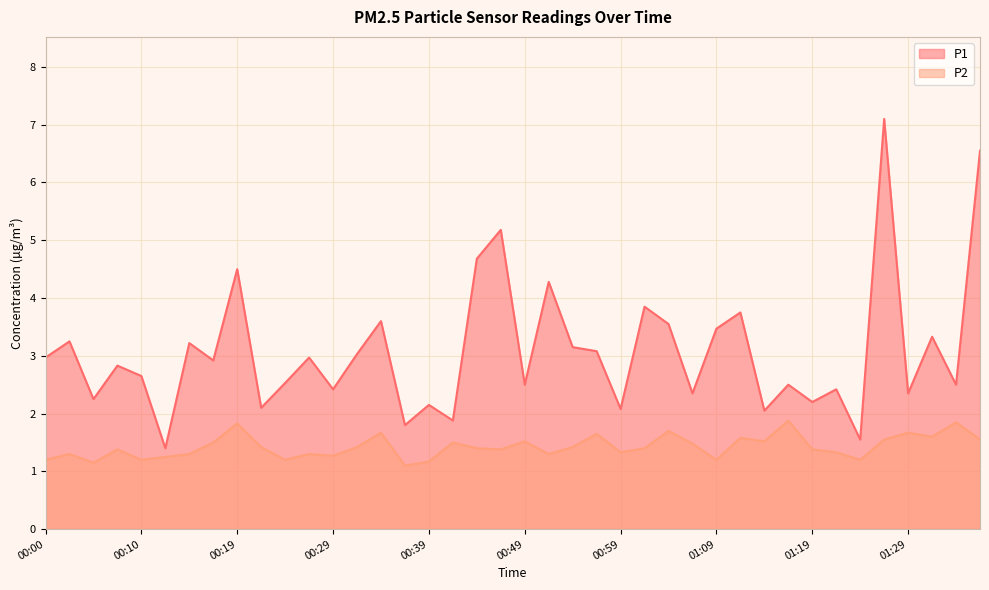

Does the chart have visible grid lines?

Yes